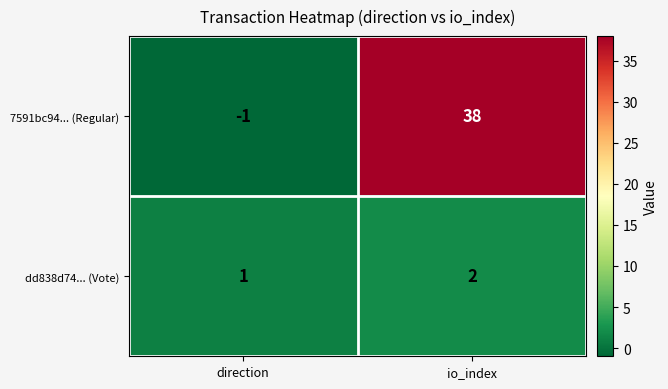

Rank the series at io_index from highest to lowest value.

7591bc94... (Regular), dd838d74... (Vote)